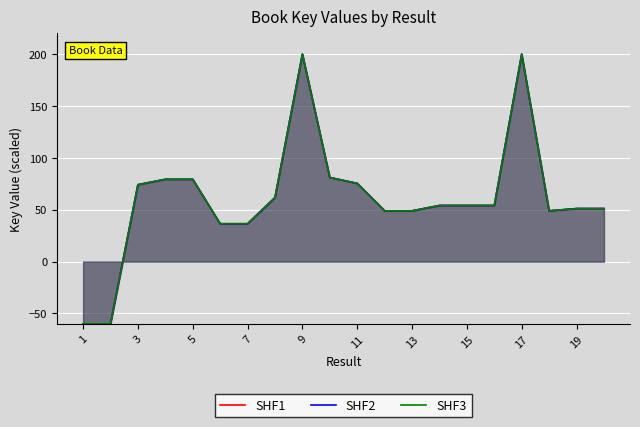

Between 19 and 12, which series saw the biggest shift?

SHF2